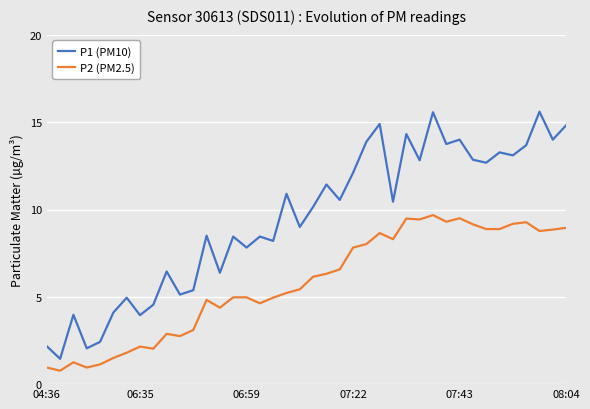

Which series has the largest total across all categories?

P1 (PM10)